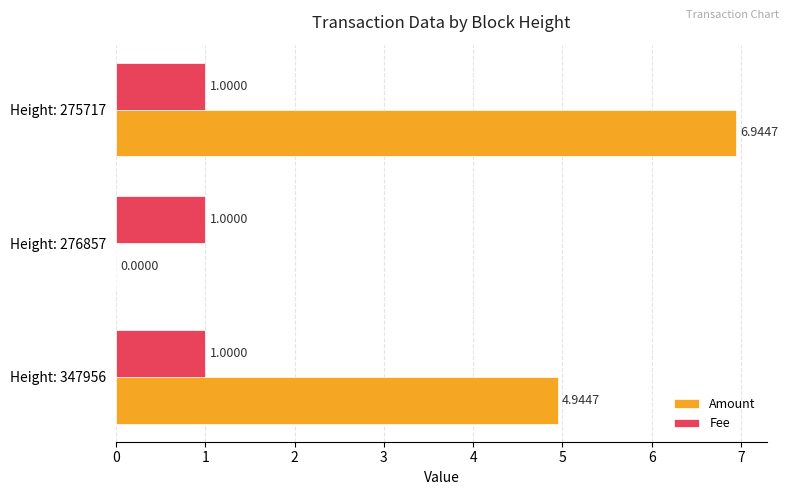

How many categories are shown in the chart?

3